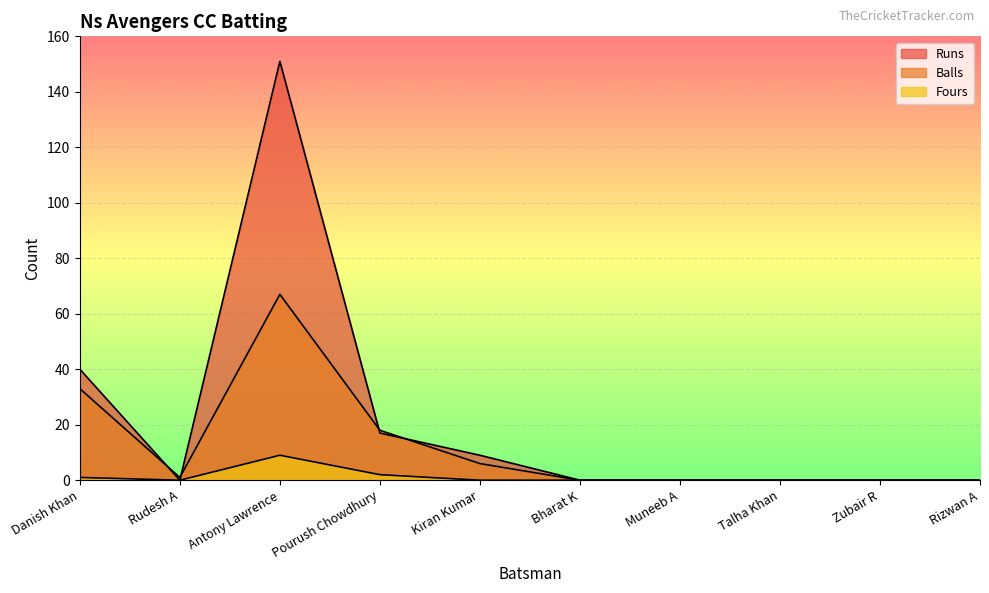

Reading right to left, what are all the values shown in this chart?

Runs: Rizwan A=0	Zubair R=0	Talha Khan=0	Muneeb A=0	Bharat K=0	Kiran Kumar=9	Pourush Chowdhury=17	Antony Lawrence=151	Rudesh A=0	Danish Khan=40
Balls: Rizwan A=0	Zubair R=0	Talha Khan=0	Muneeb A=0	Bharat K=0	Kiran Kumar=6	Pourush Chowdhury=18	Antony Lawrence=67	Rudesh A=1	Danish Khan=33
Fours: Rizwan A=0	Zubair R=0	Talha Khan=0	Muneeb A=0	Bharat K=0	Kiran Kumar=0	Pourush Chowdhury=2	Antony Lawrence=9	Rudesh A=0	Danish Khan=1